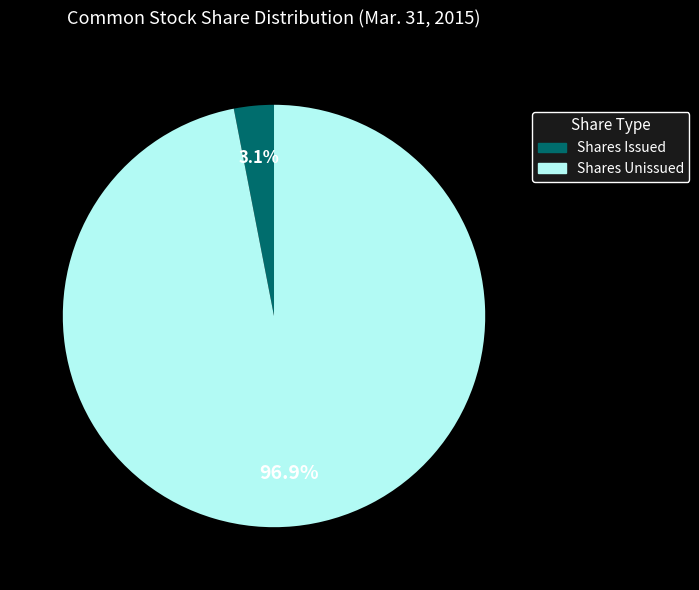

Does any single category account for the majority?

Yes